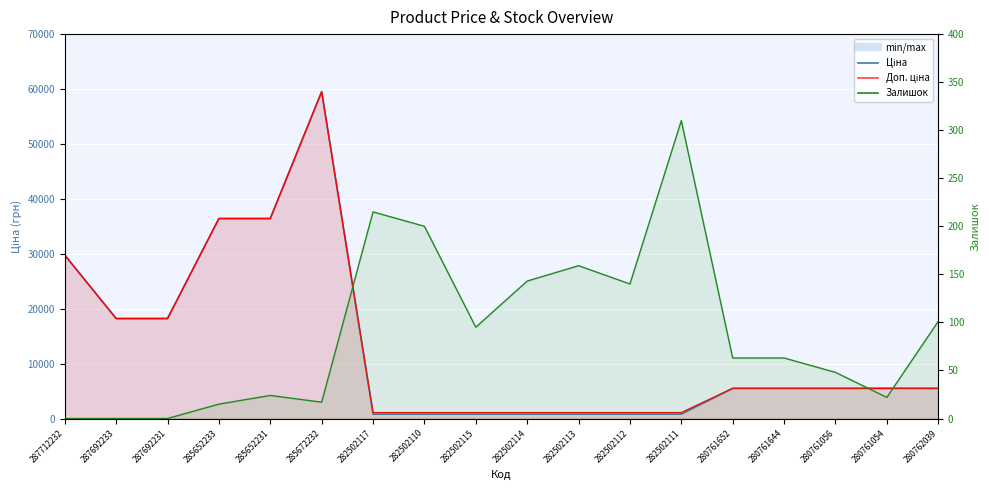

What is the greatest value displayed?

59523.0